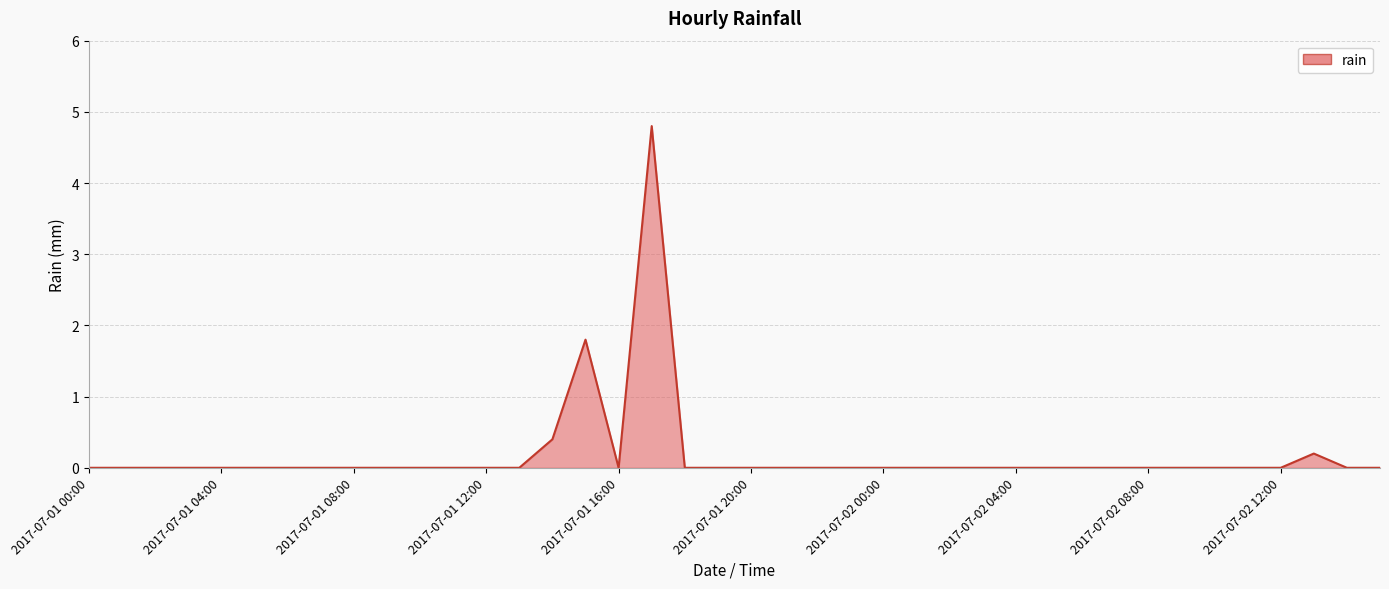

What is the difference between the maximum and minimum values?

4.8